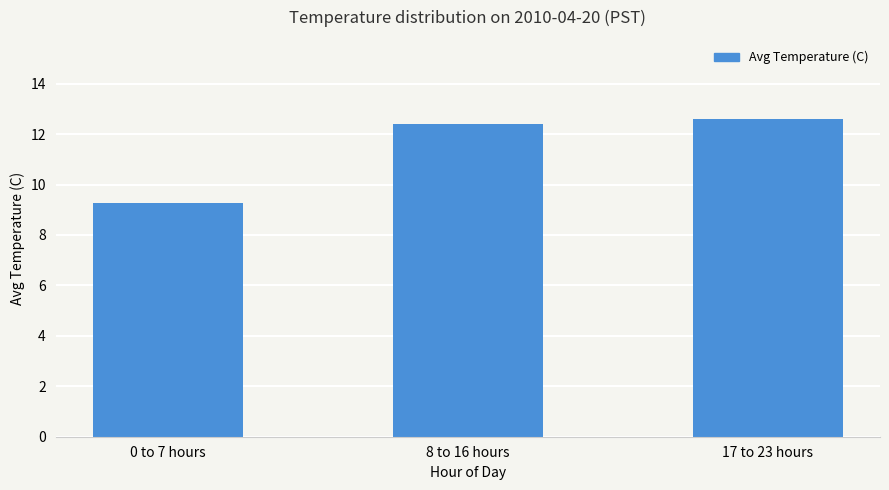

True or false: the data shows 12.4 at 8 to 16 hours.

True